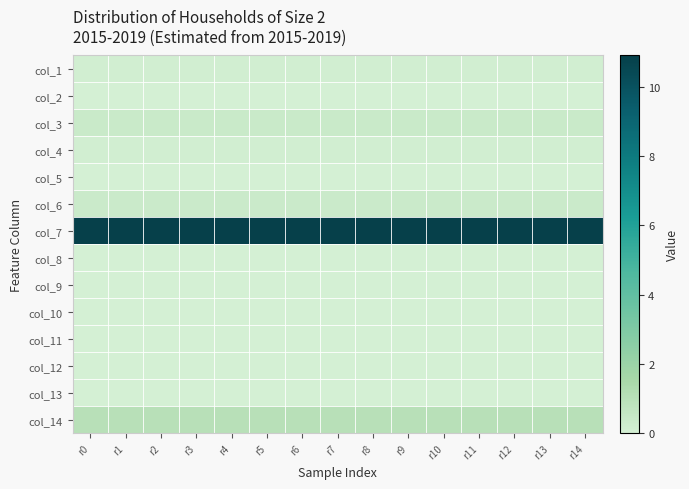

What is the difference between the highest and lowest values at r0?

10.9